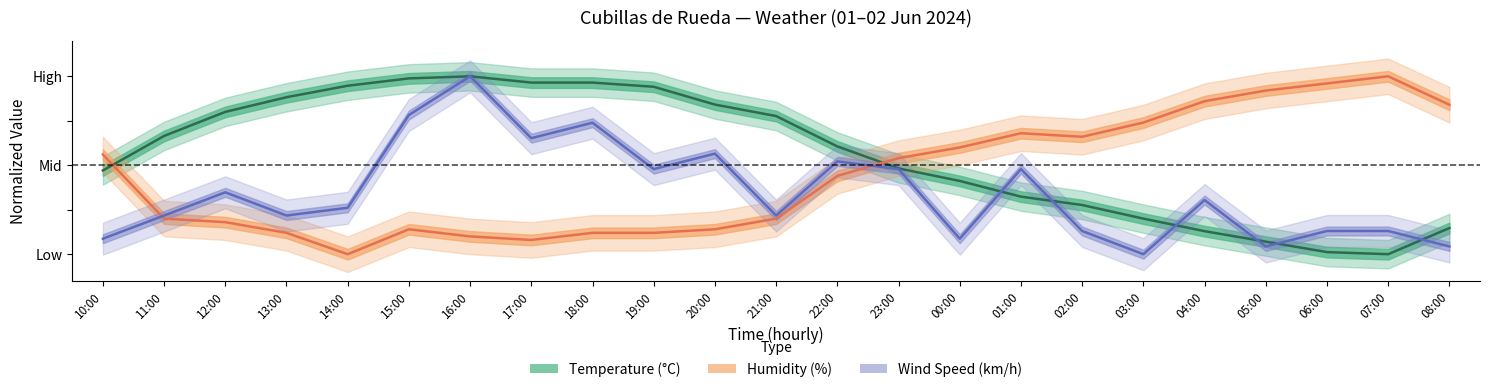

What is the value of the Temperature point at the 11th from the left?

0.8